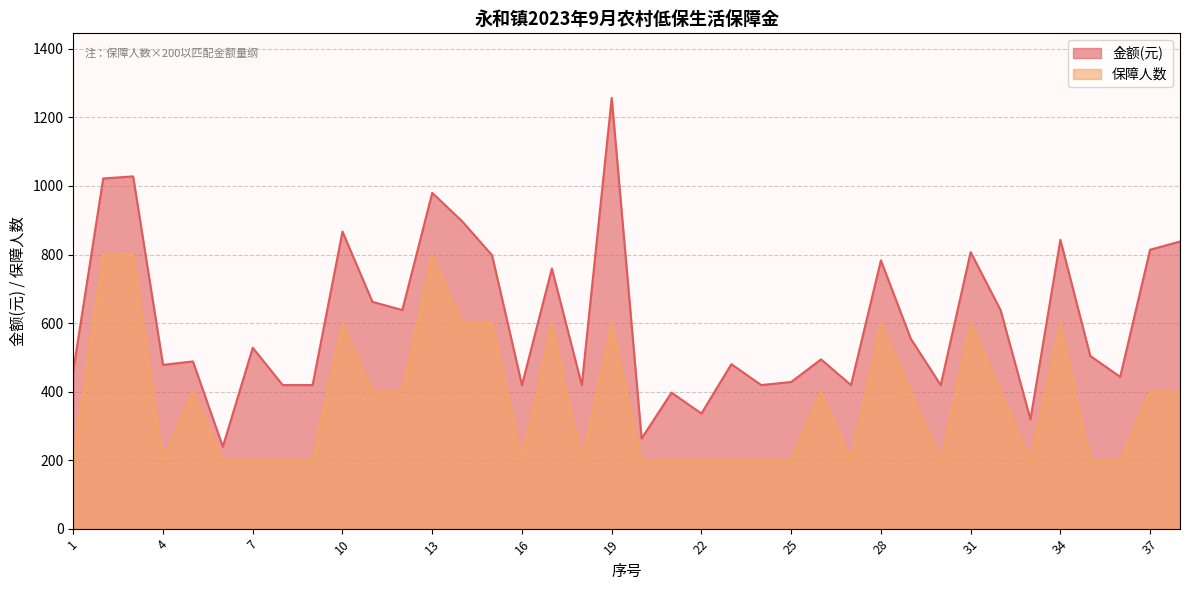

List the series in order of their peak value, lowest first.

保障人数, 金额(元)